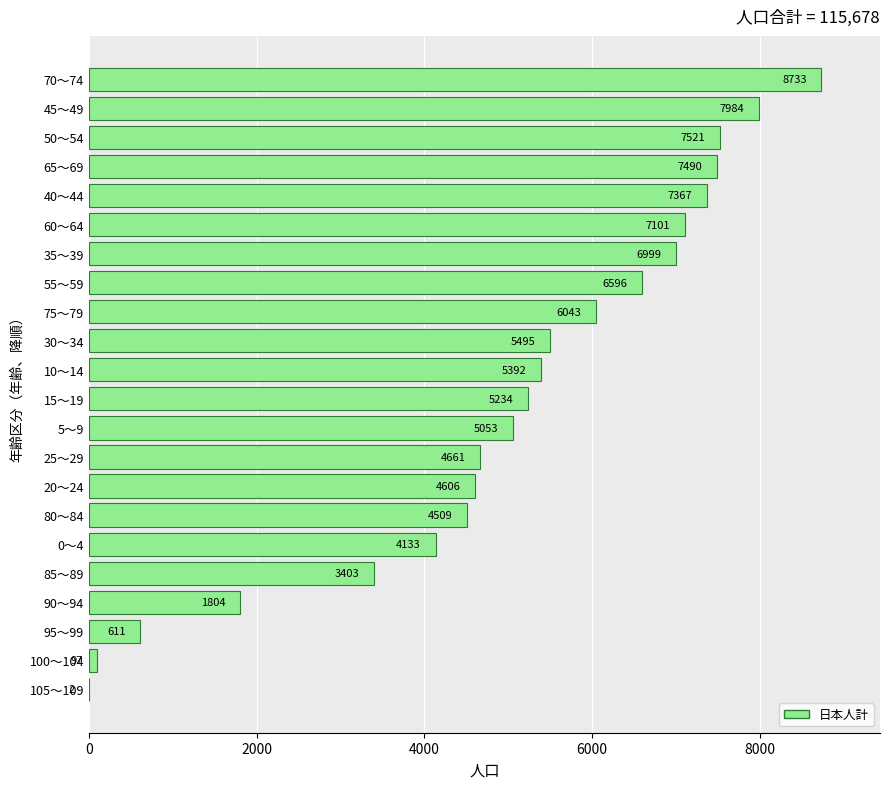

Are the bars grouped side by side (vs. stacked)?

No